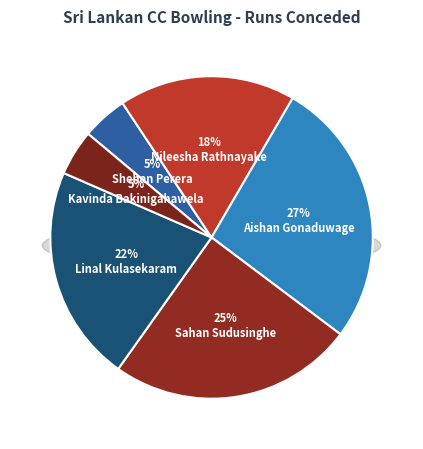

Count the number of slices in the pie.

6